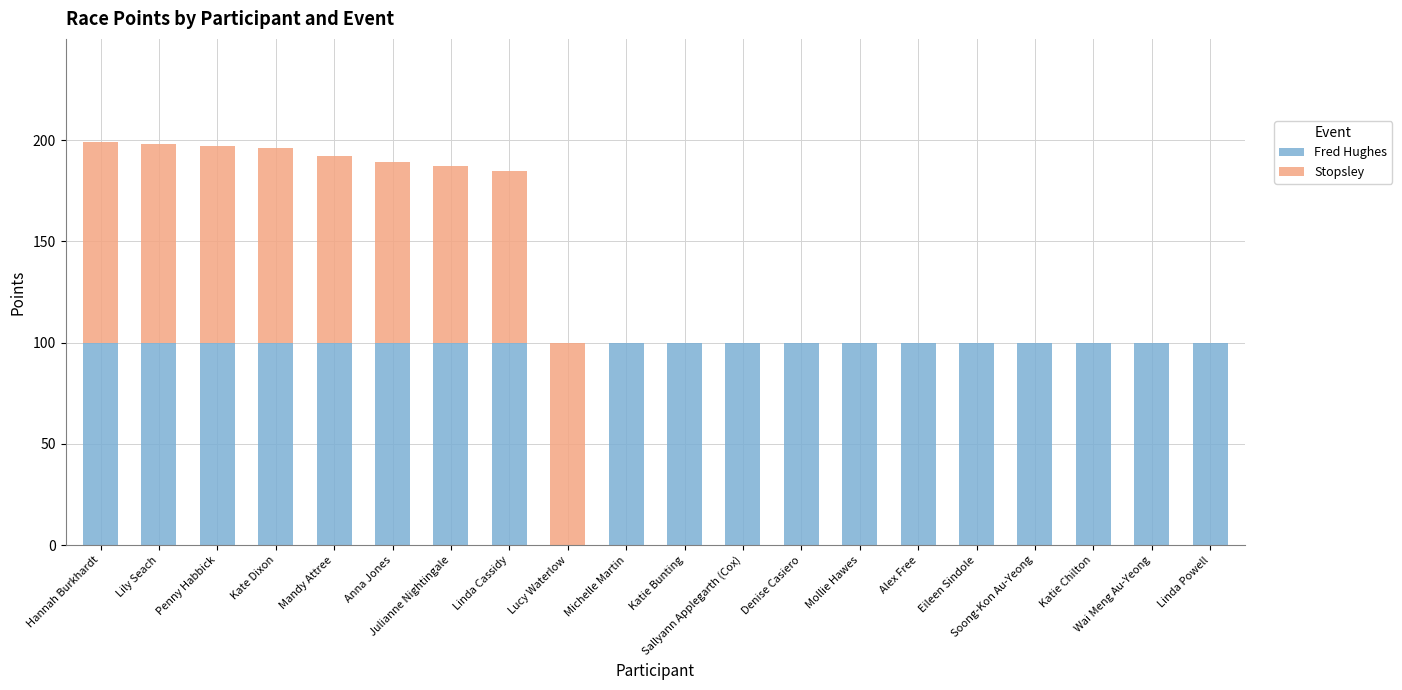

What is the maximum value for Fred Hughes?

100